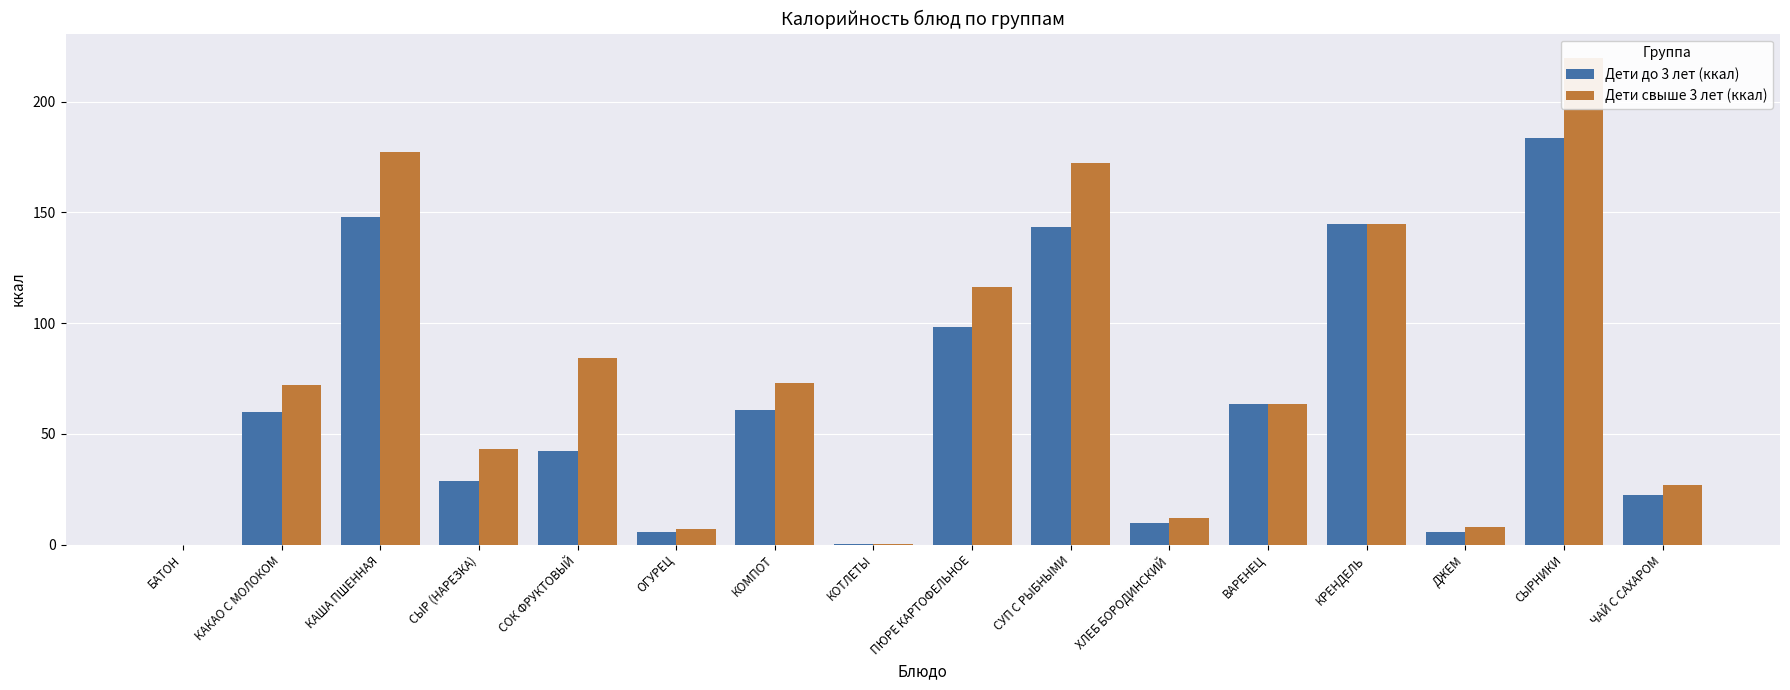

How many groups of bars are there?

16